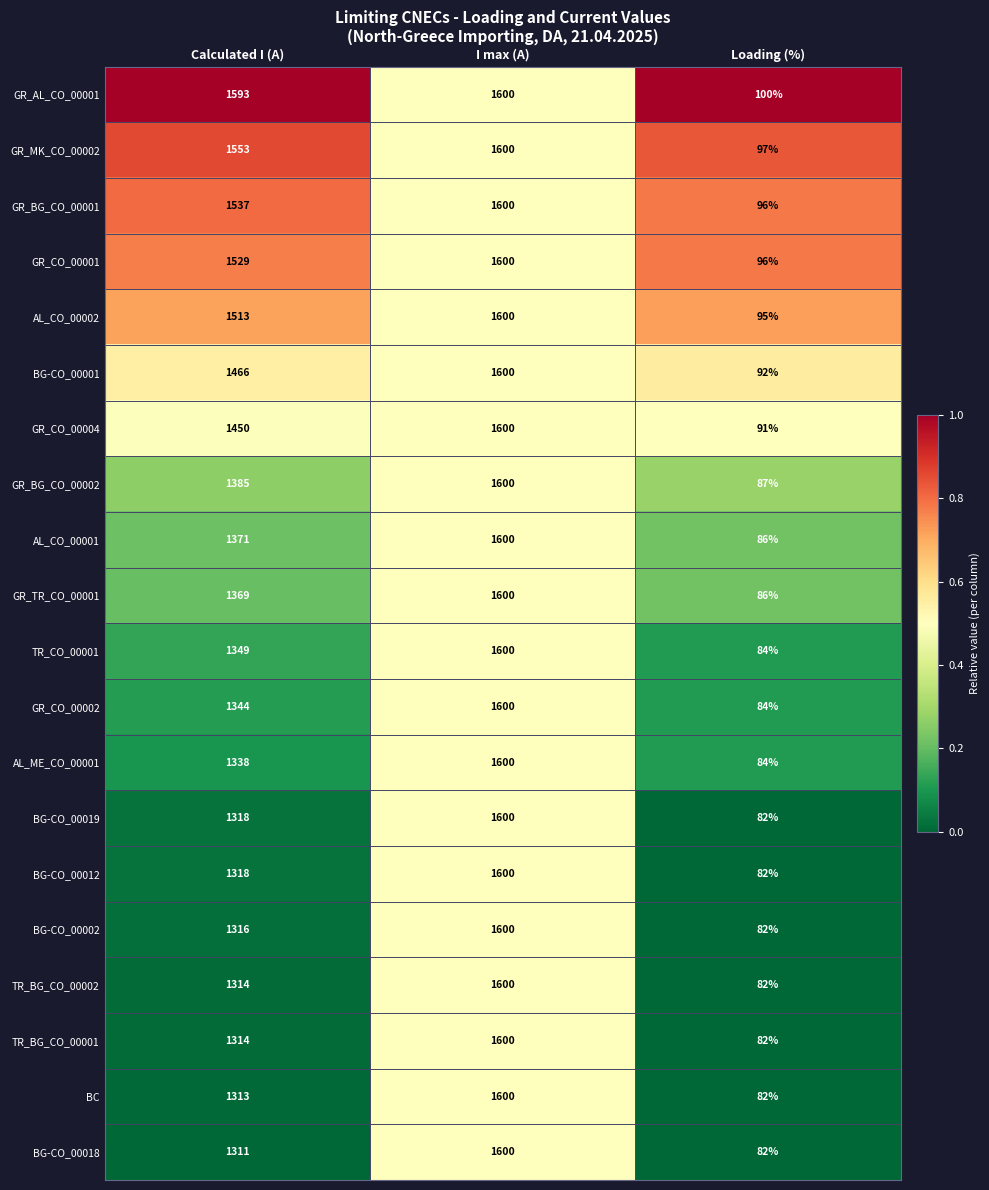

List the labels in order of GR_CO_00004 value, smallest first.

Loading (%), Calculated I (A), I max (A)